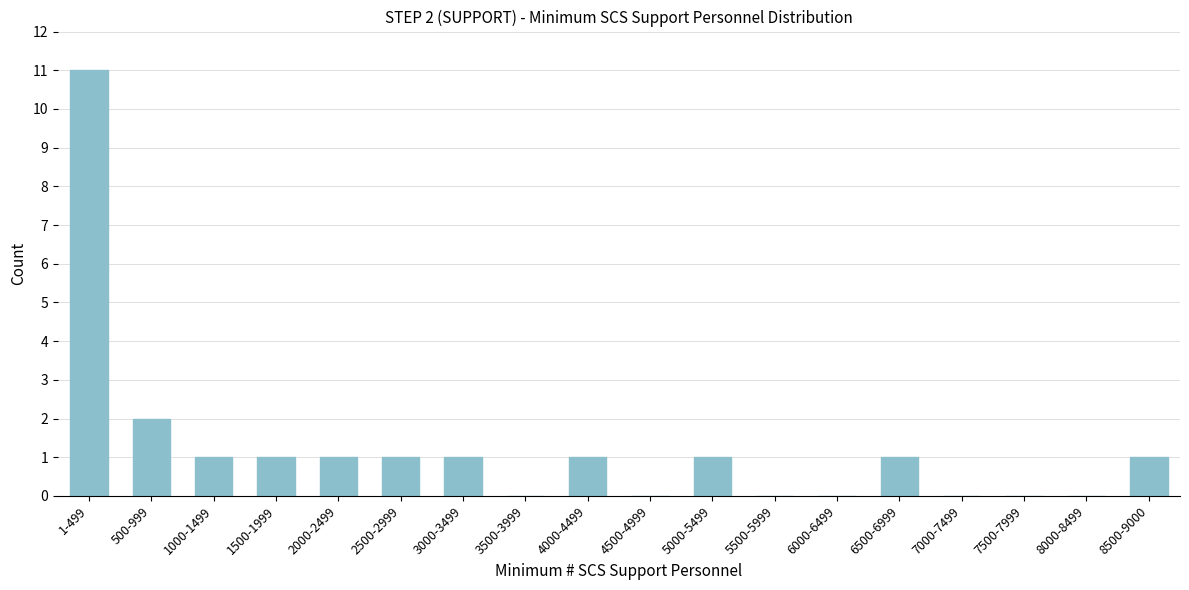

Reading left to right, list all the values displayed in this chart.

1-499=11	500-999=2	1000-1499=1	1500-1999=1	2000-2499=1	2500-2999=1	3000-3499=1	3500-3999=0	4000-4499=1	4500-4999=0	5000-5499=1	5500-5999=0	6000-6499=0	6500-6999=1	7000-7499=0	7500-7999=0	8000-8499=0	8500-9000=1